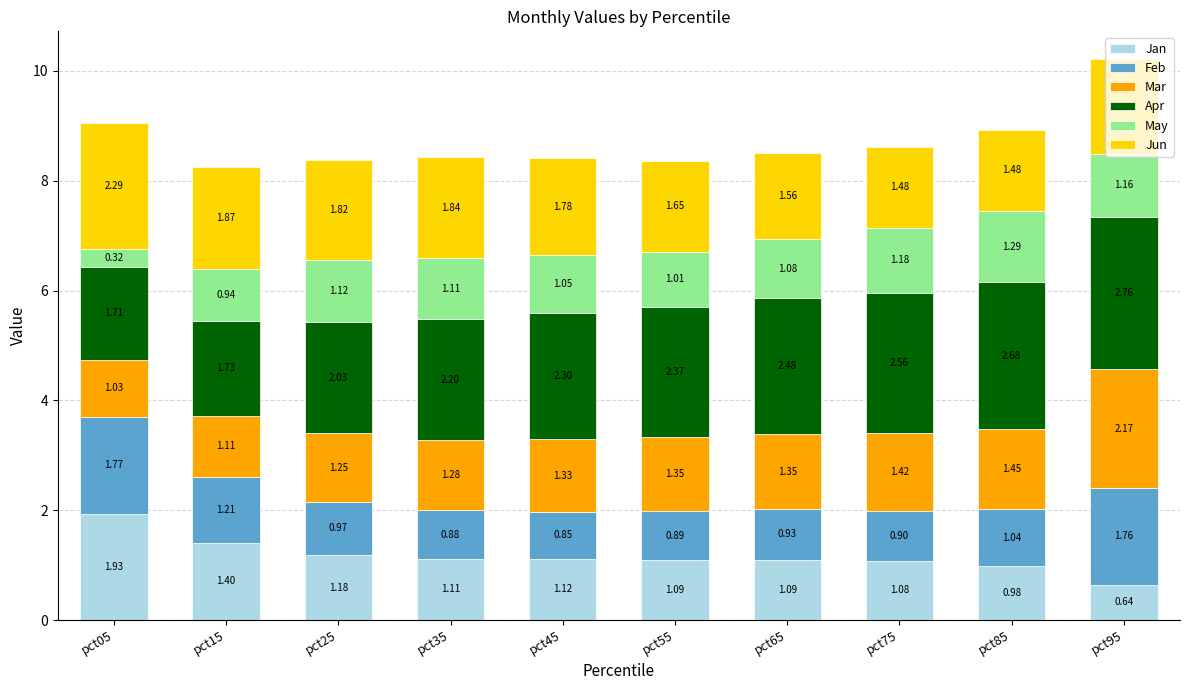

At which category is the sum across all series the highest?

pct95